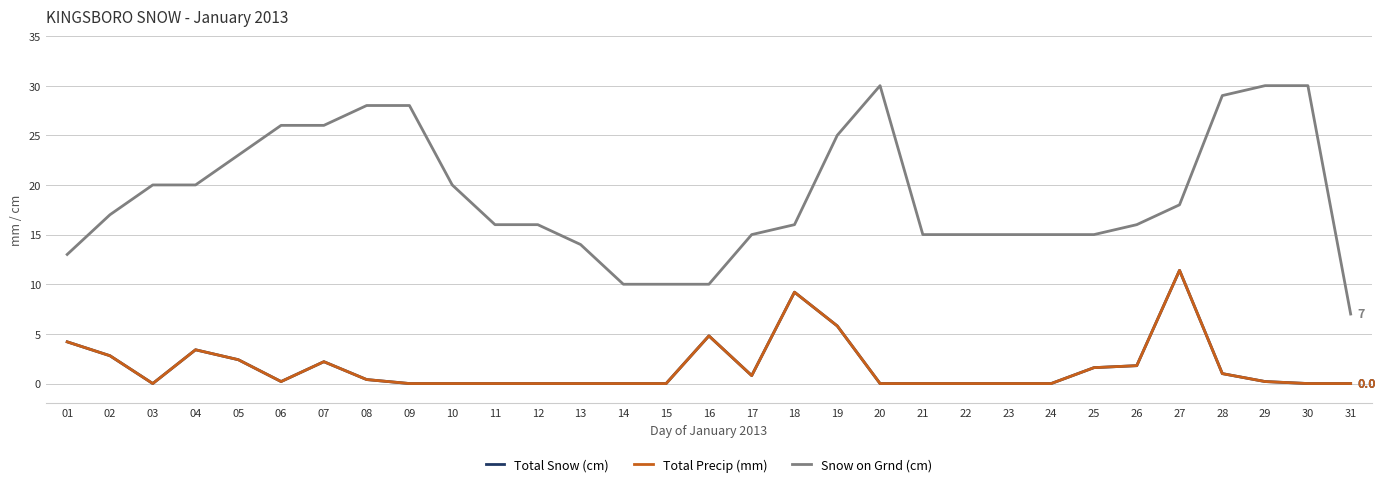

Does the chart display data point markers on the line(s)?

No